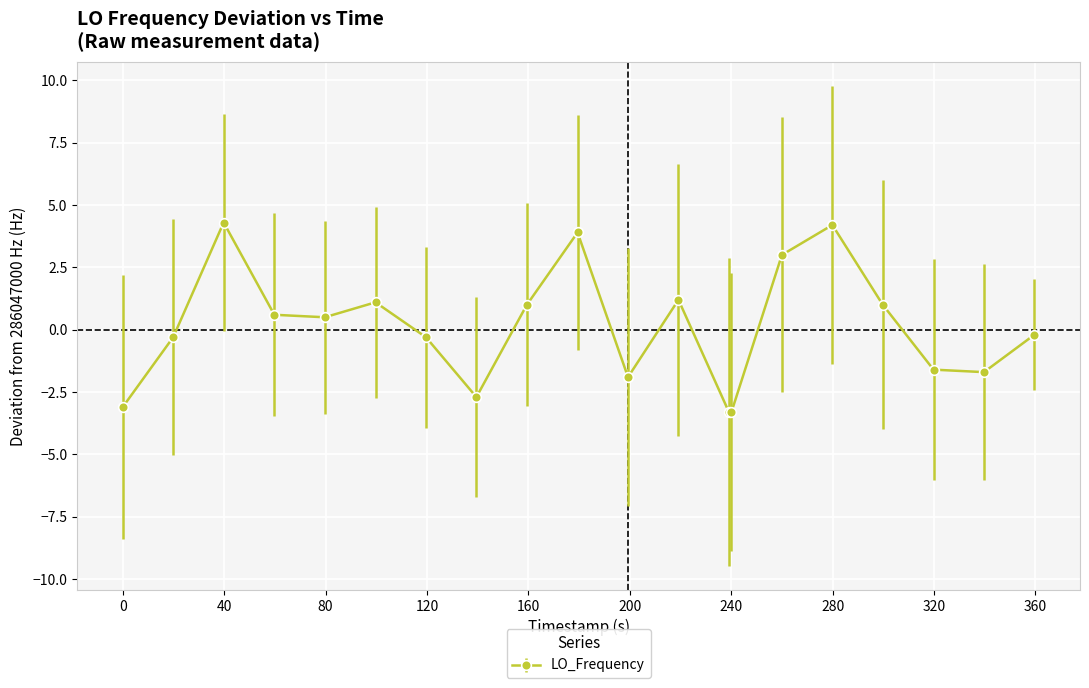

What is the average value?

0.1